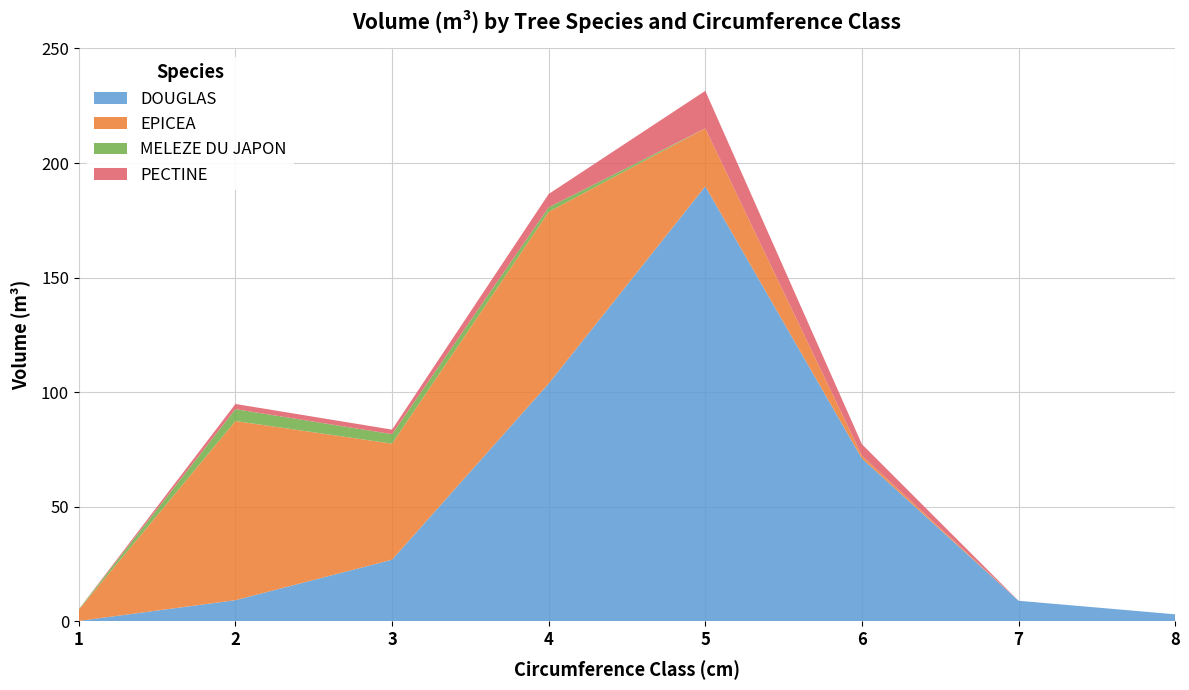

Reading left to right, transcribe all the data shown in this chart.

DOUGLAS: 0.2	9.2	26.9	103.8	189.8	71.1	9.0	3.1
EPICEA: 4.9	78.2	50.7	75.0	25.3	1.3	0.0	0.0
MELEZE DU JAPON: 0.2	5.2	4.1	2.0	0.0	0.0	0.0	0.0
PECTINE: 0.0	2.3	2.0	5.8	16.4	5.0	0.0	0.0